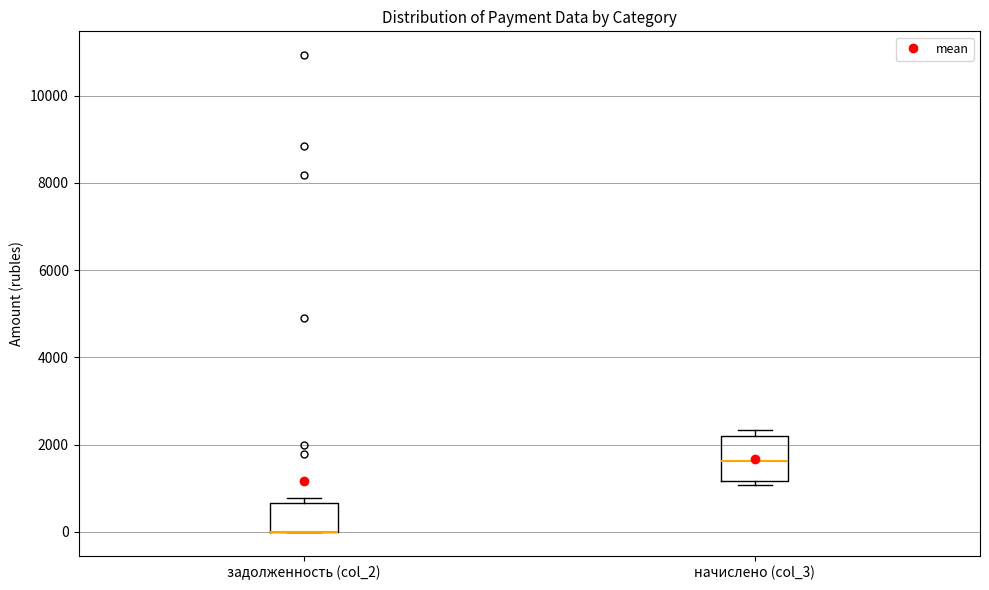

Reading left to right, transcribe this box plot: for each box, give where its median line is, the range the box spans, and where its two whiskers end, as read against the y-axis. The values are not printed on the chart, so give them approximately, as read against the axis.

задолженность (col_2): median 0 (drawn on the box's lower edge), box 0 to 600, whiskers 0 to 800
начислено (col_3): median 1600, box 1200 to 2200, whiskers 1000 to 2400